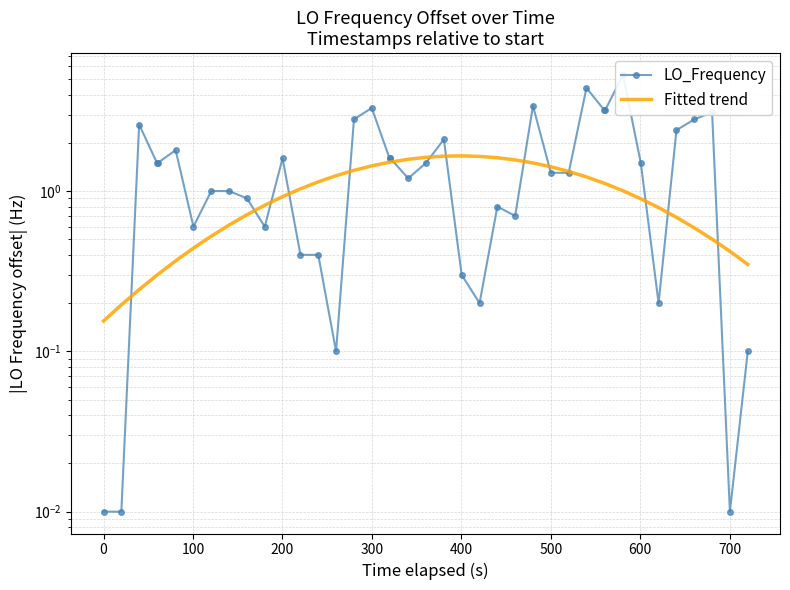

Which series has the largest range (max minus min)?

LO_Frequency